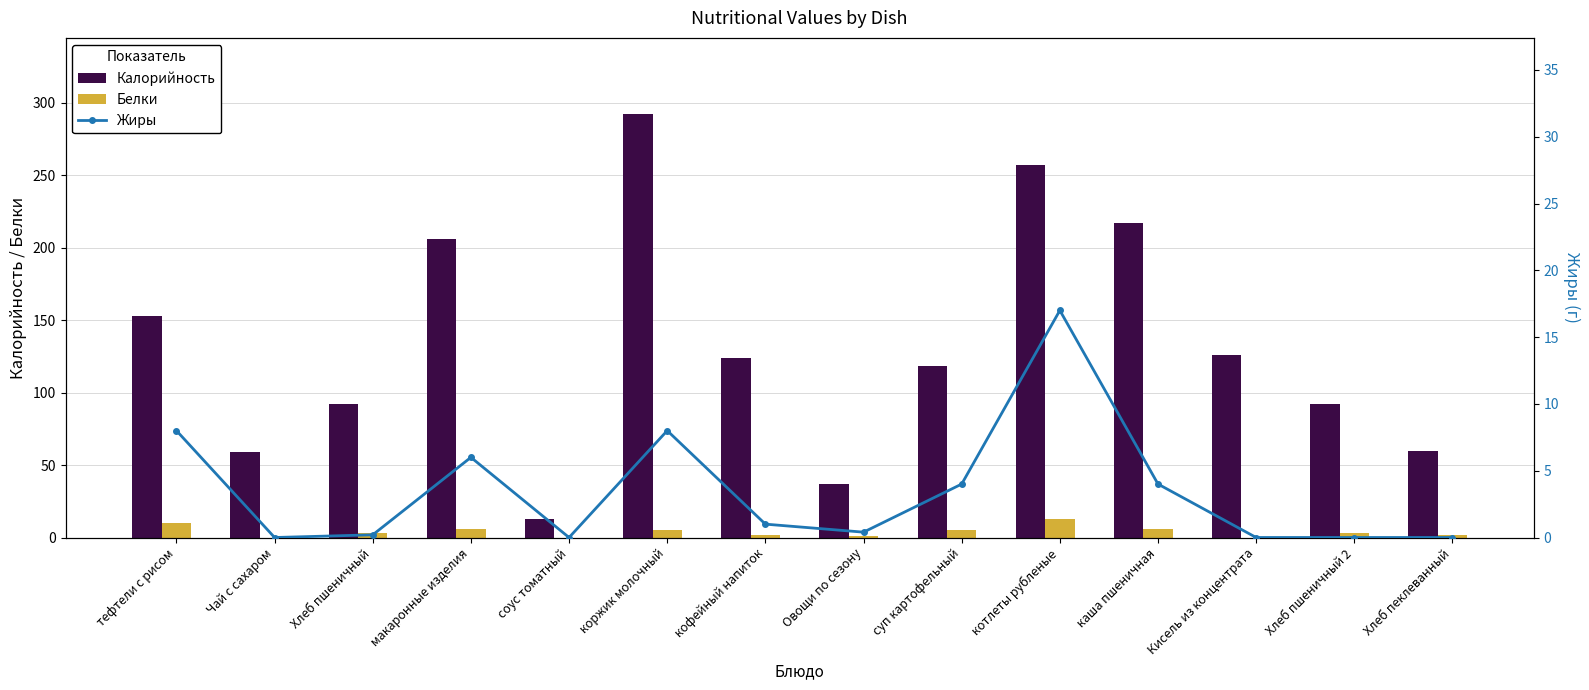

Which has a higher value, соус томатный or каша пшеничная?

каша пшеничная